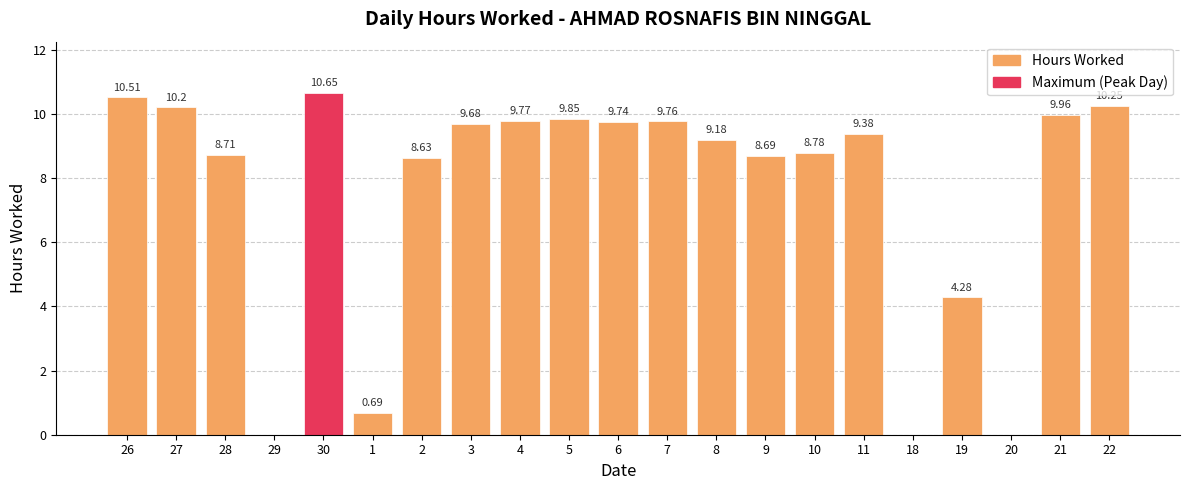

True or false: the data shows 14.7 at 10.

False